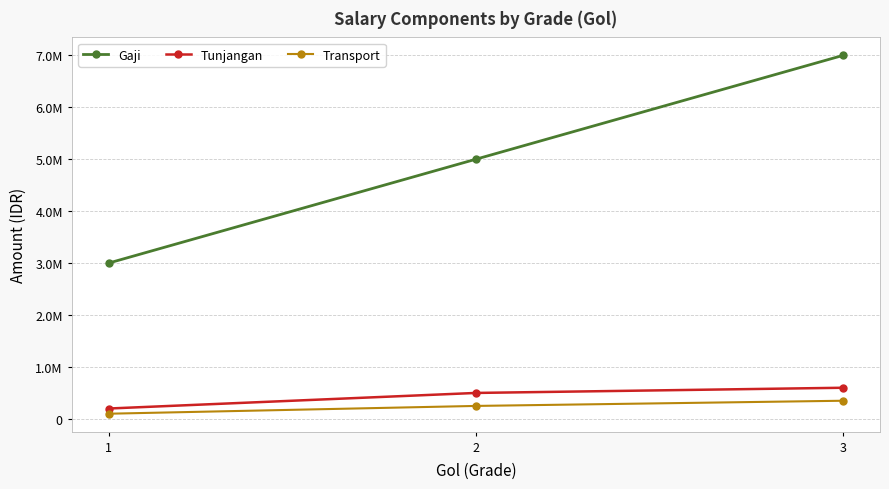

What are all the series names shown in the legend?

Gaji, Tunjangan, Transport